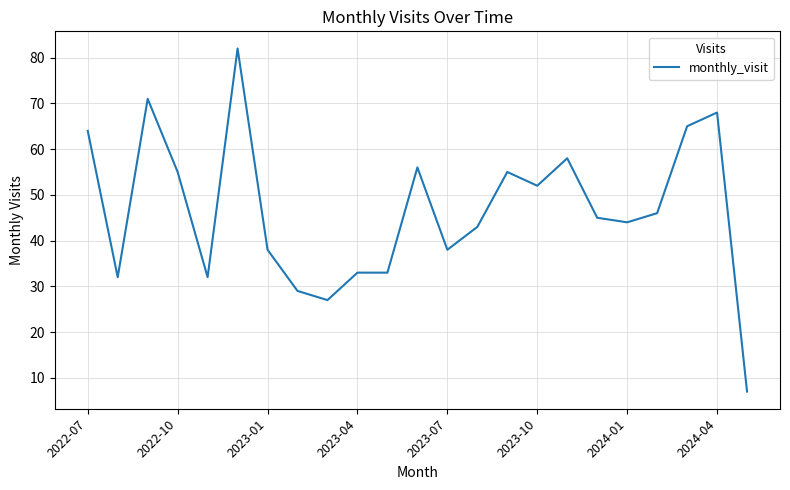

What is the minimum value shown in the chart?

7